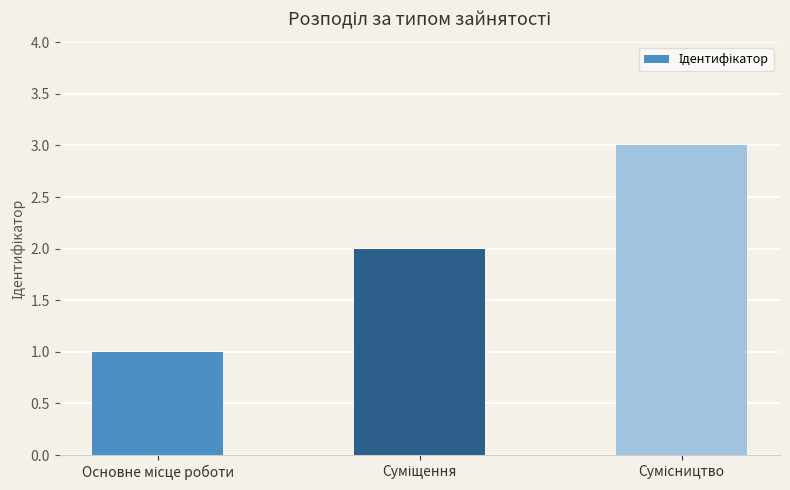

What is the sum of all values?

6